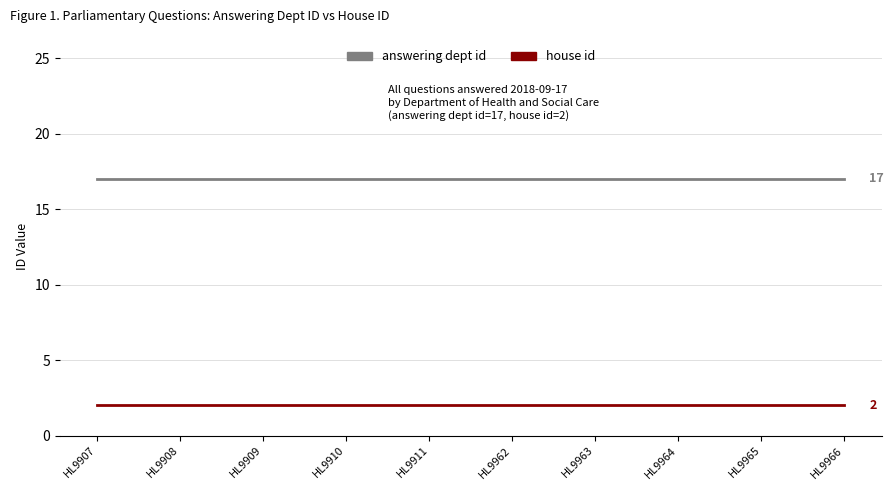

At HL9963, list the series in order from smallest to largest.

house id, answering dept id